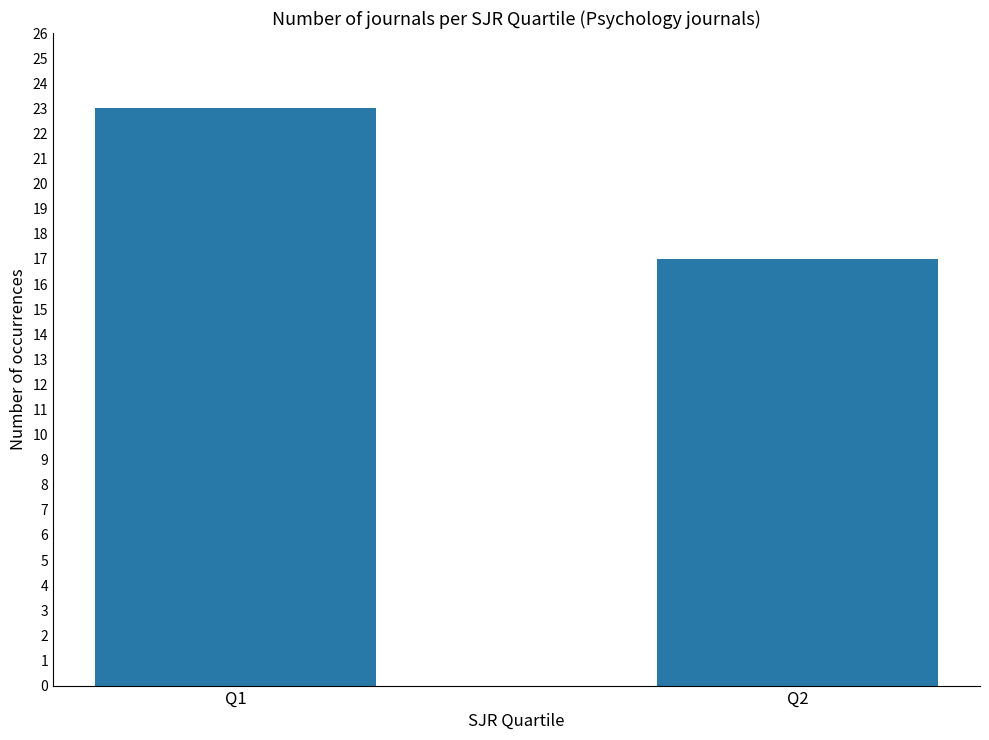

What is the minimum value shown in the chart?

17